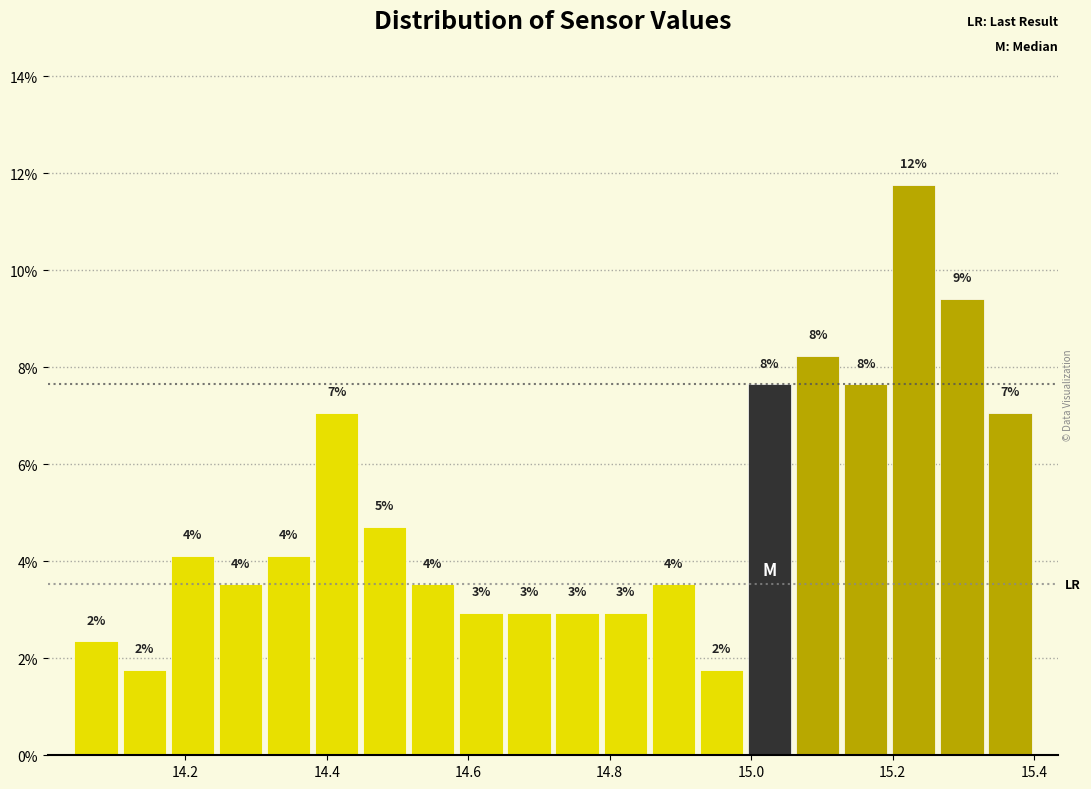

Read against the x-axis, roughly where is the centre of the tallest bar?

15.24